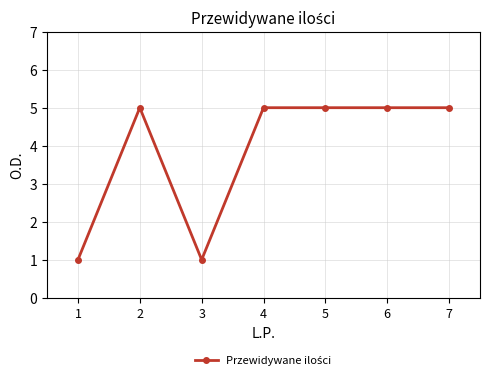

How many values are between 1 and 5?

7